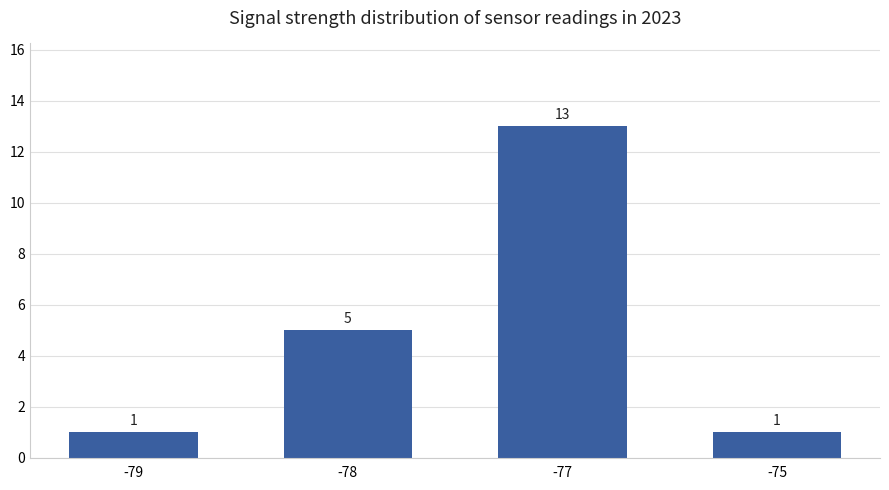

How many series are shown in this chart?

1